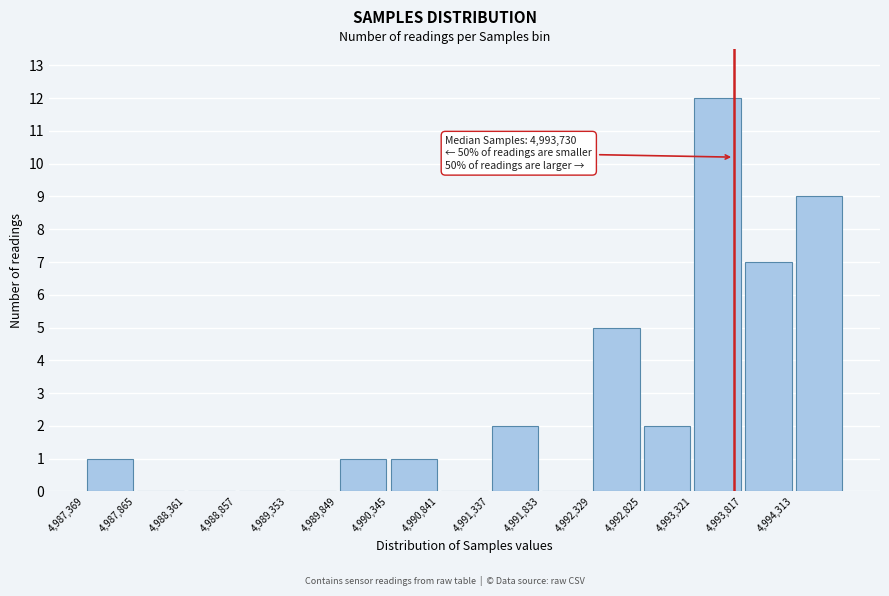

Over which range of the x-axis is the bar tallest?

4993300 to 4993800